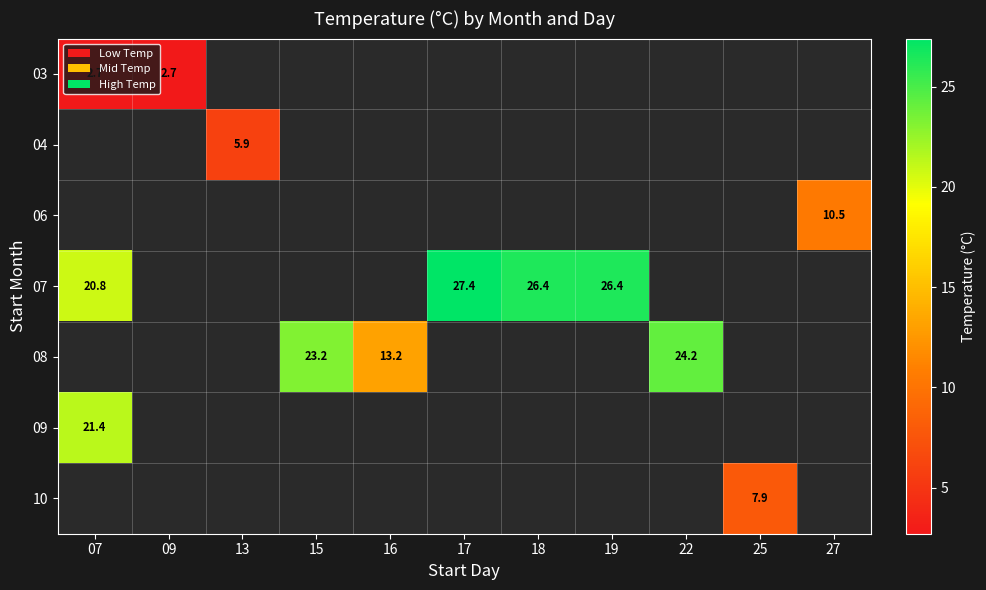

At how many categories does at least one series exceed 18?

6